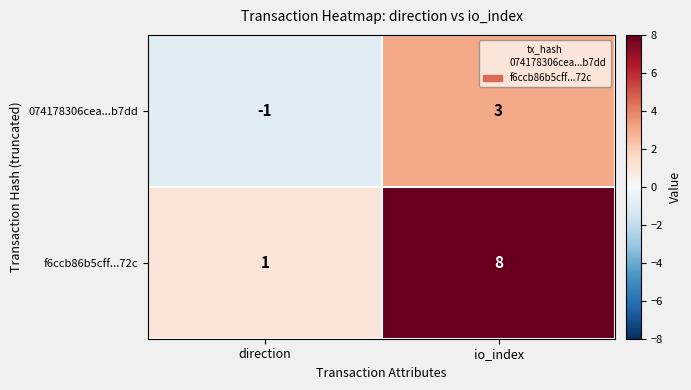

Which series has the largest range (max minus min)?

f6ccb86b5cff...72c